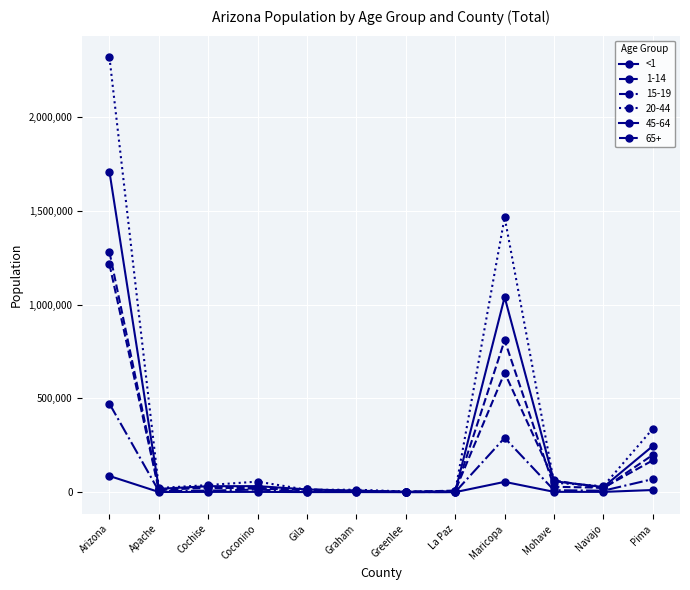

How many lines are shown in the chart?

6